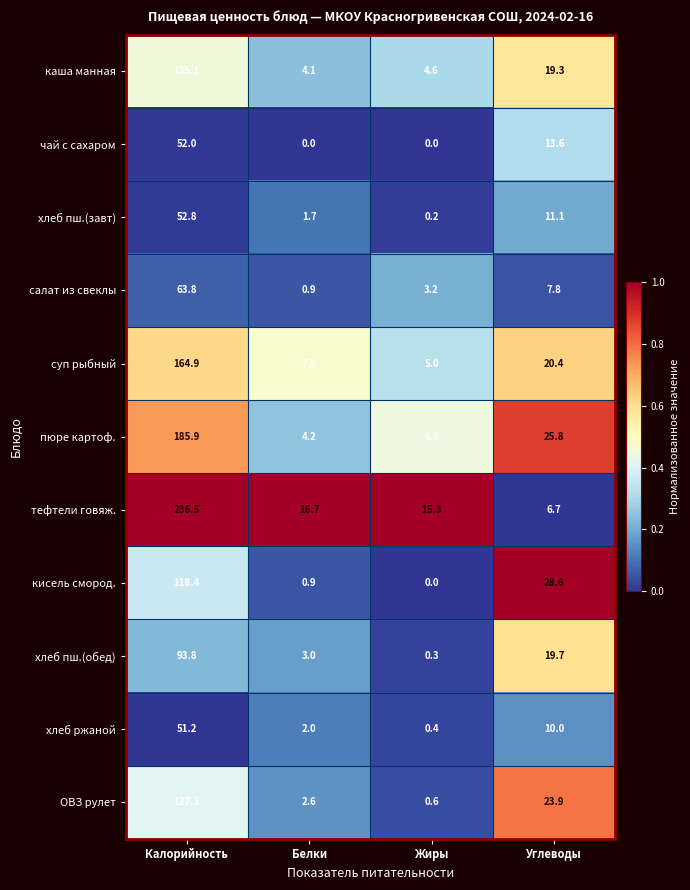

What is the sum of all суп рыбный values?

198.2